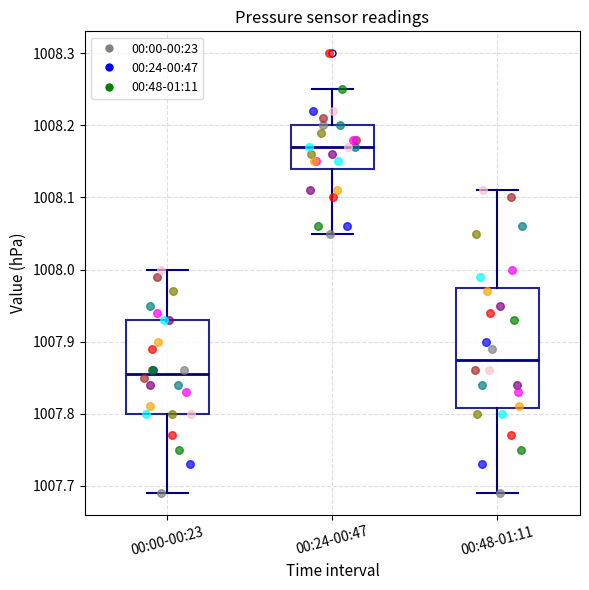

Which box's median line is the lowest?

00:00-00:23